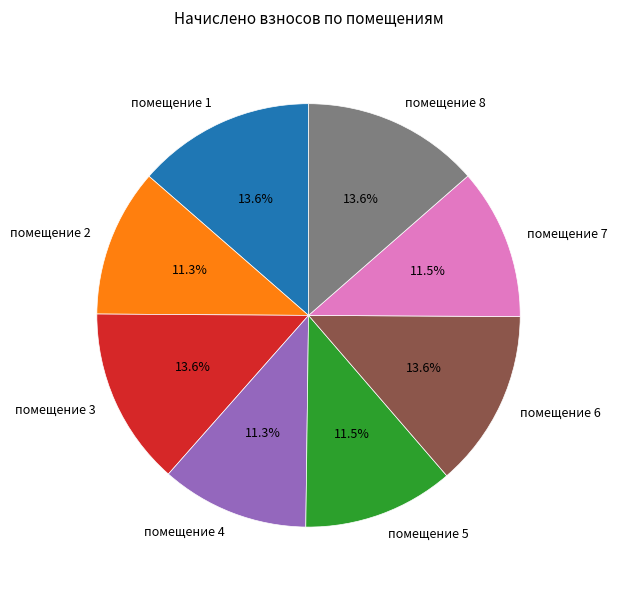

What is the ratio of the value at помещение 4 to the value at помещение 3?

0.8